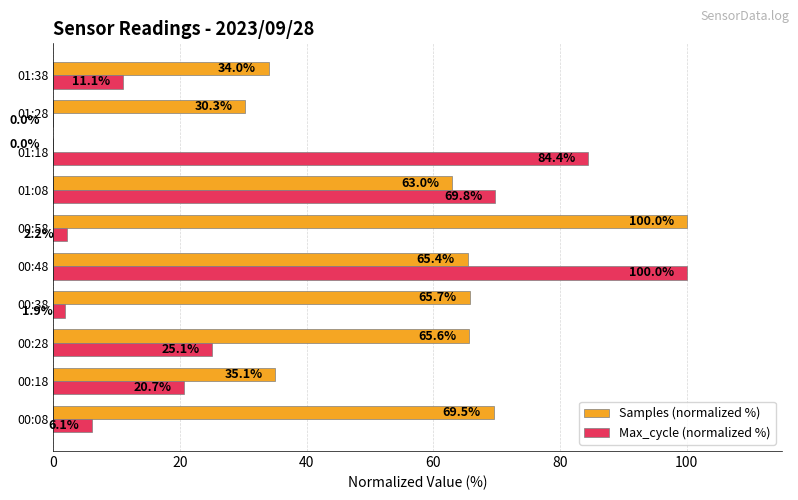

Is it true that Samples (normalized %) equals 23.5 at 00:38?

False